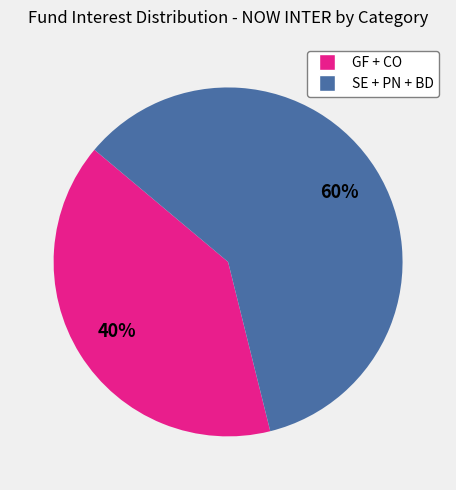

Is there any slice that represents more than half of the pie?

Yes